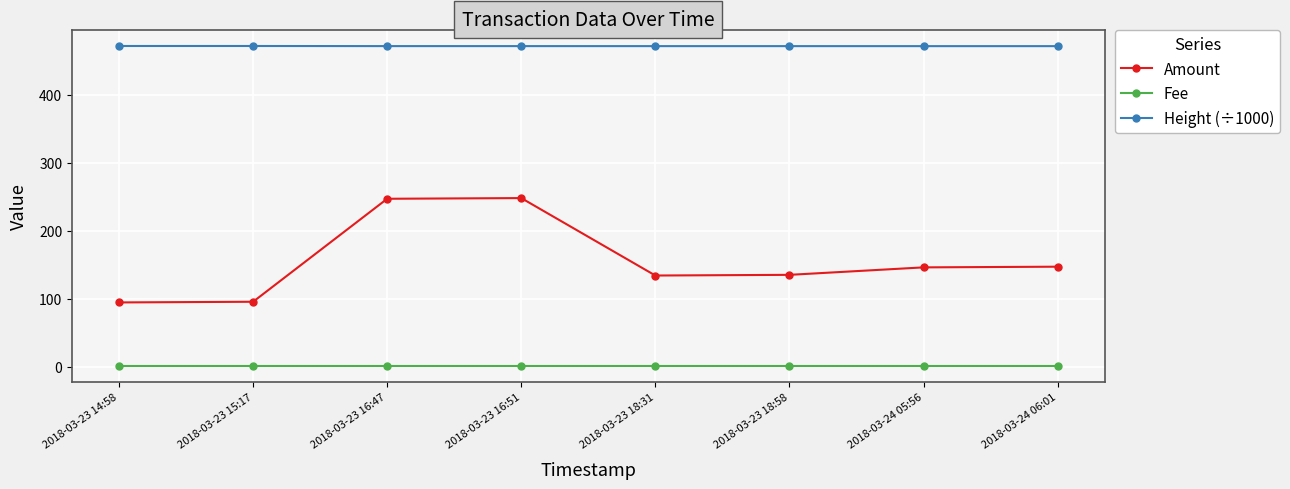

Rank the series by their average value, from lowest to highest.

Fee, Amount, Height (÷1000)